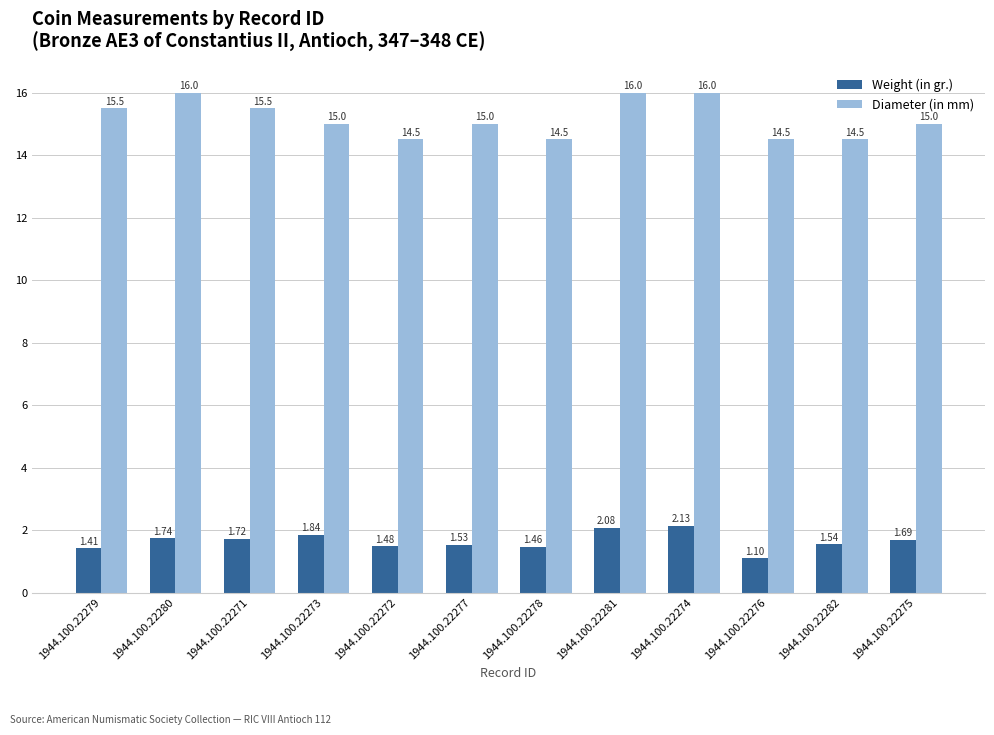

Rank the series at 1944.100.22280 from highest to lowest value.

Diameter (in mm), Weight (in gr.)